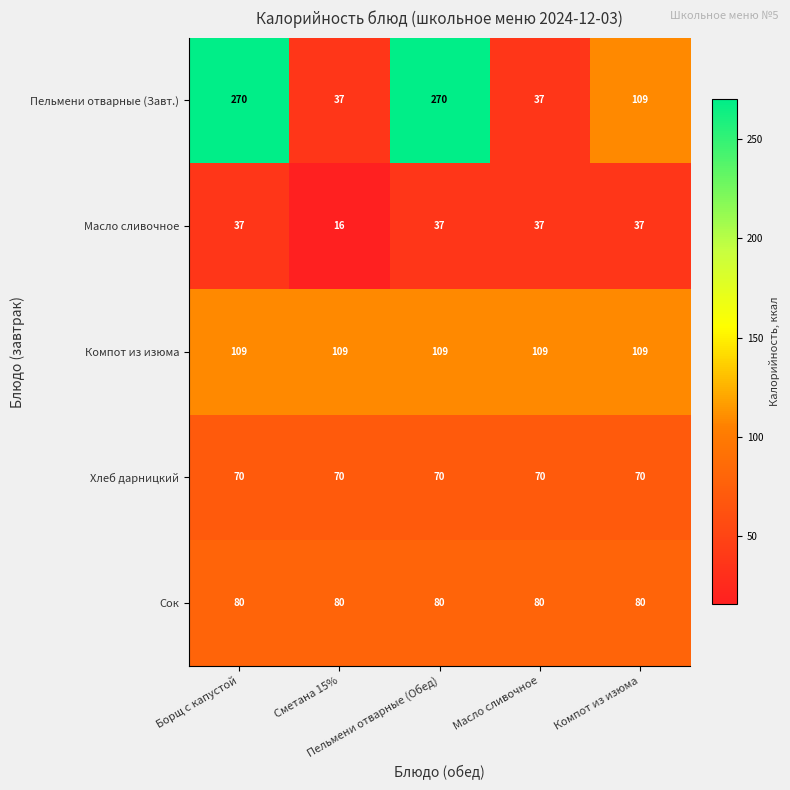

List the series in order of their peak value, lowest first.

Масло сливочное, Хлеб дарницкий, Сок, Компот из изюма, Пельмени отварные (Завт.)